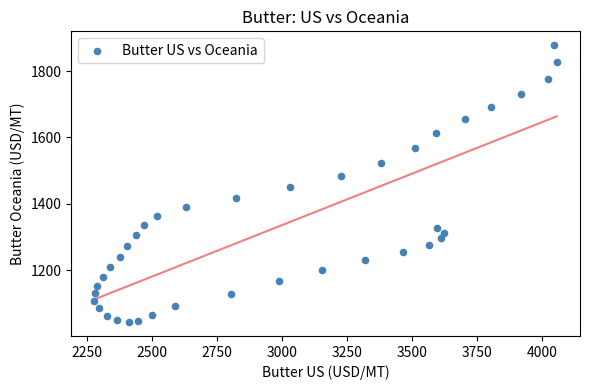

What is the range of X values (max minus min)?

1780.0